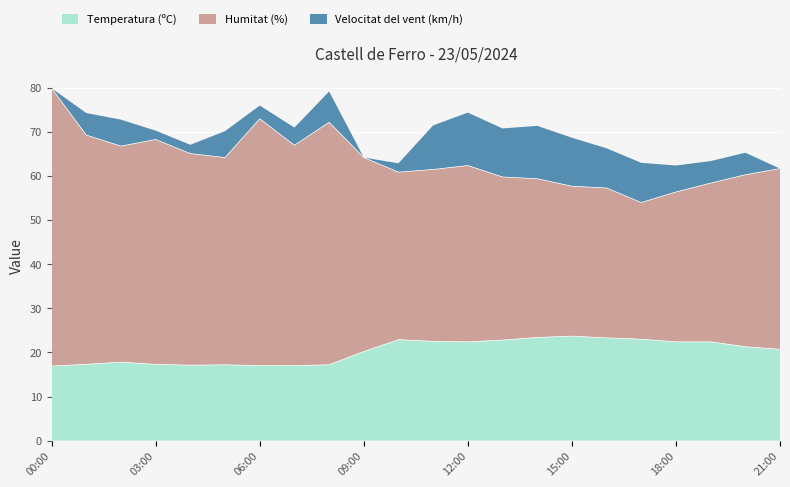

At which label does Humitat (%) reach its minimum?

17:00